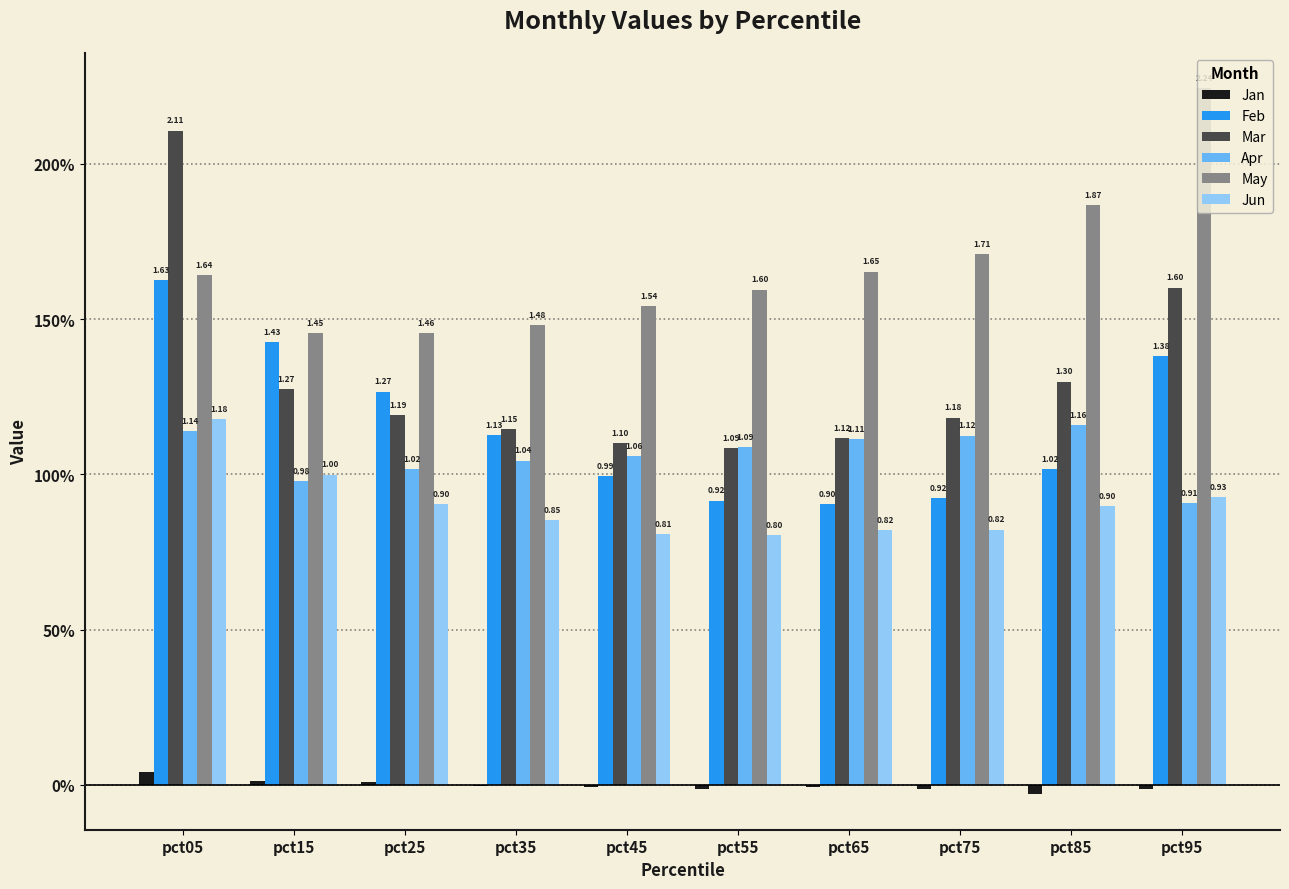

What are all the series names shown in the legend?

Jan, Feb, Mar, Apr, May, Jun